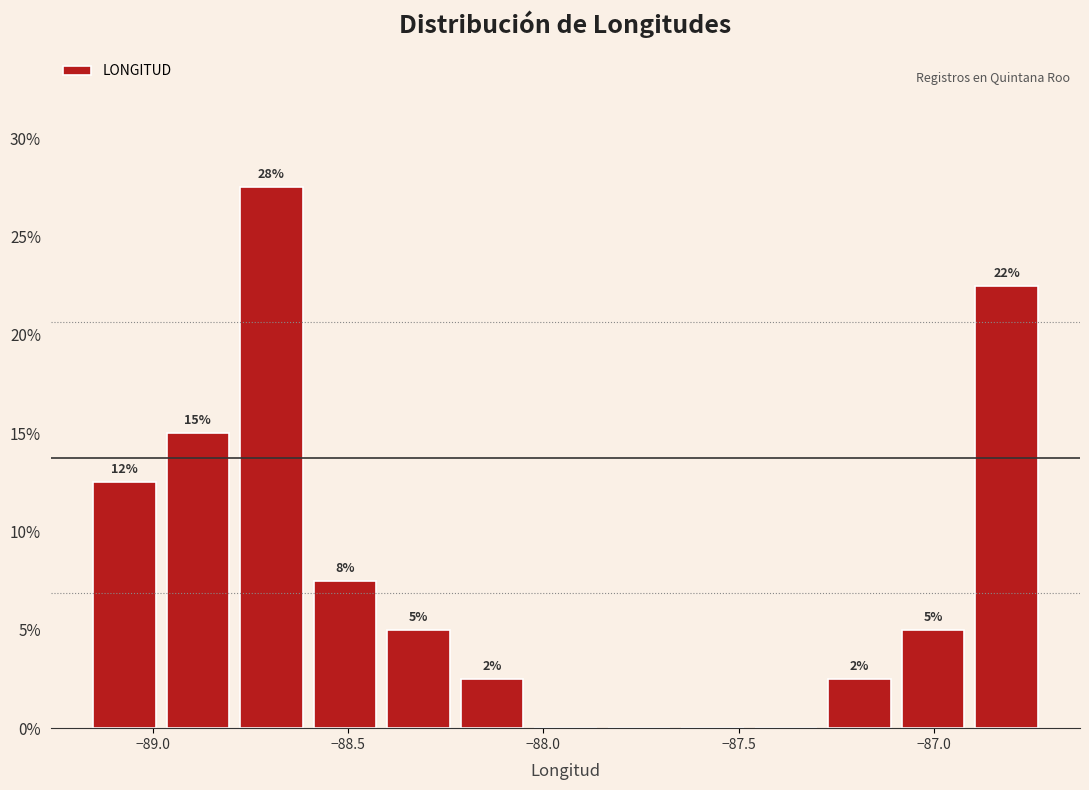

Around what value on the x-axis is the tallest bar? Give the approximate position of its centre, as read against the axis.

-88.70